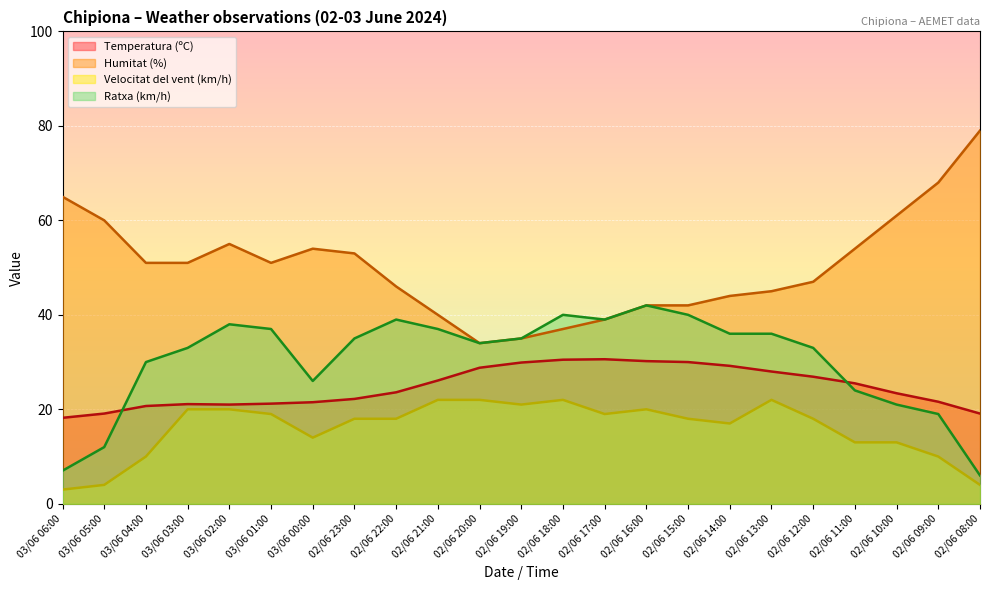

Where is Velocitat del vent (km/h) nearest to the value 12?

02/06 11:00